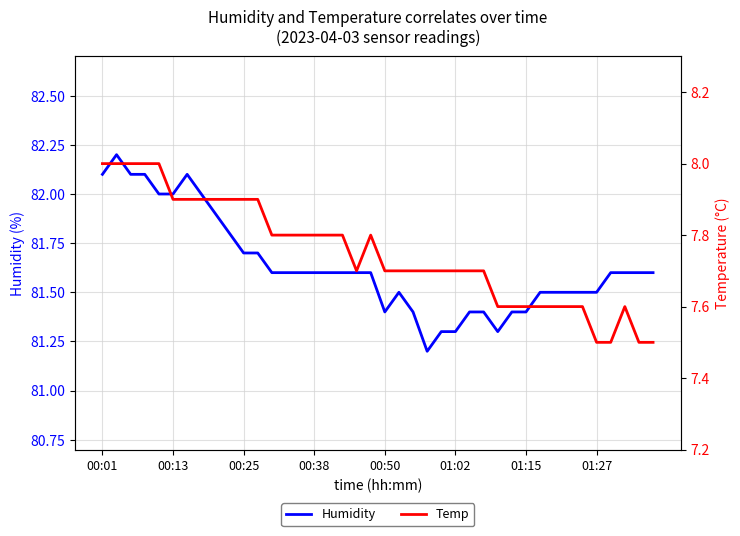

True or false: Humidity has a value of 81.4 at 00:50.

True